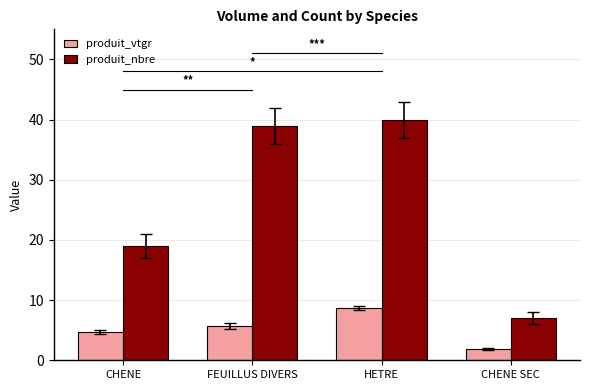

Reading left to right, extract all data points from this chart.

produit_vtgr: CHENE=4.7	FEUILLUS DIVERS=5.7	HETRE=8.7	CHENE SEC=1.9
produit_nbre: CHENE=19.0	FEUILLUS DIVERS=39.0	HETRE=40.0	CHENE SEC=7.0